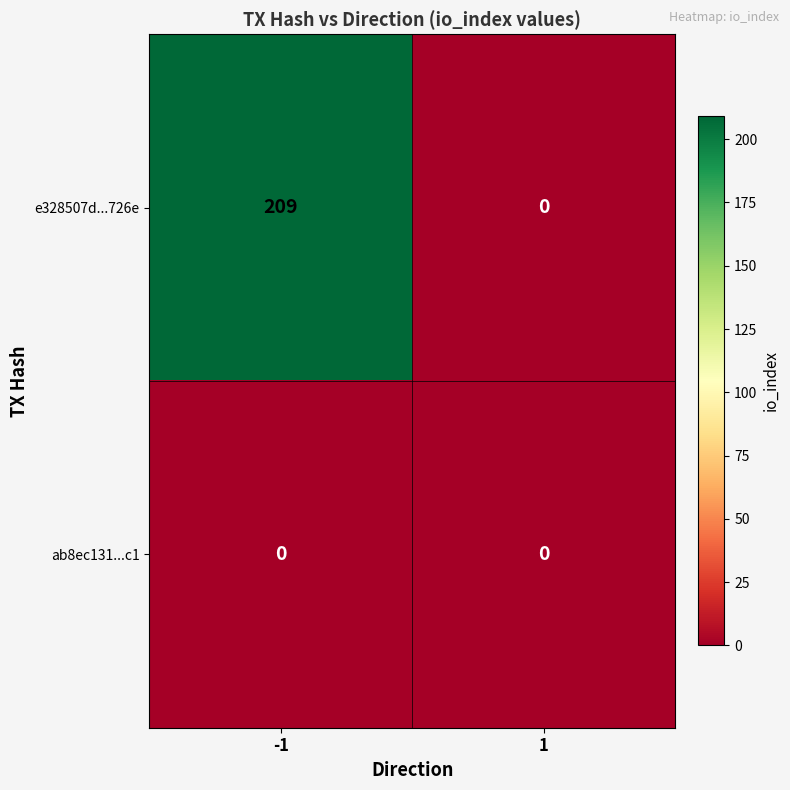

List the series in order of their peak value, highest first.

e328507d...726e, ab8ec131...c1